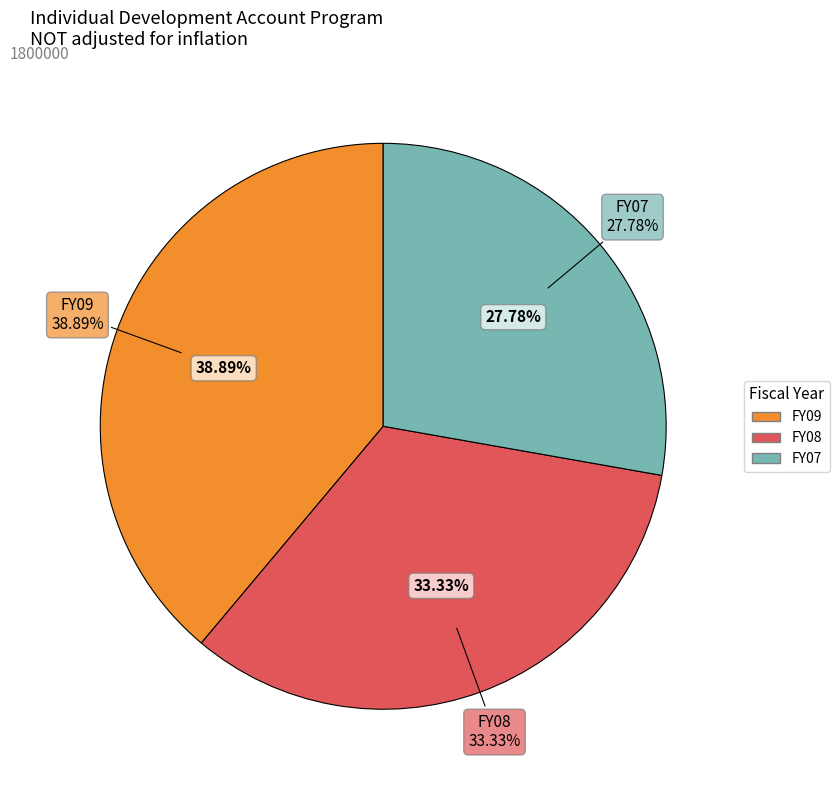

How many slices are in this pie chart?

3